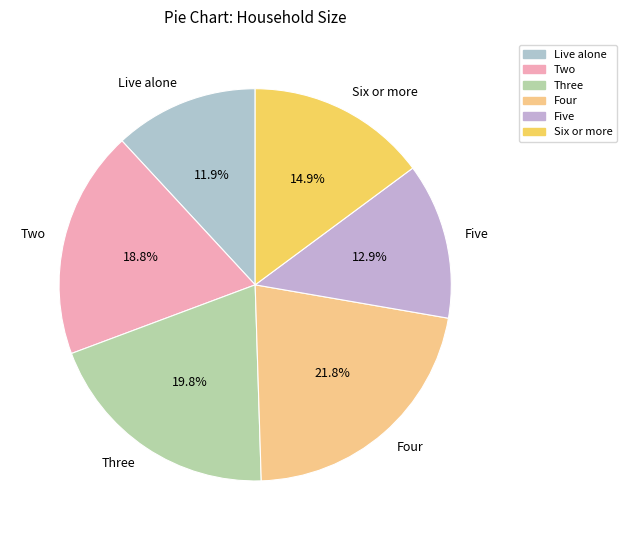

To the nearest percent, what percentage of the pie is Two?

19%